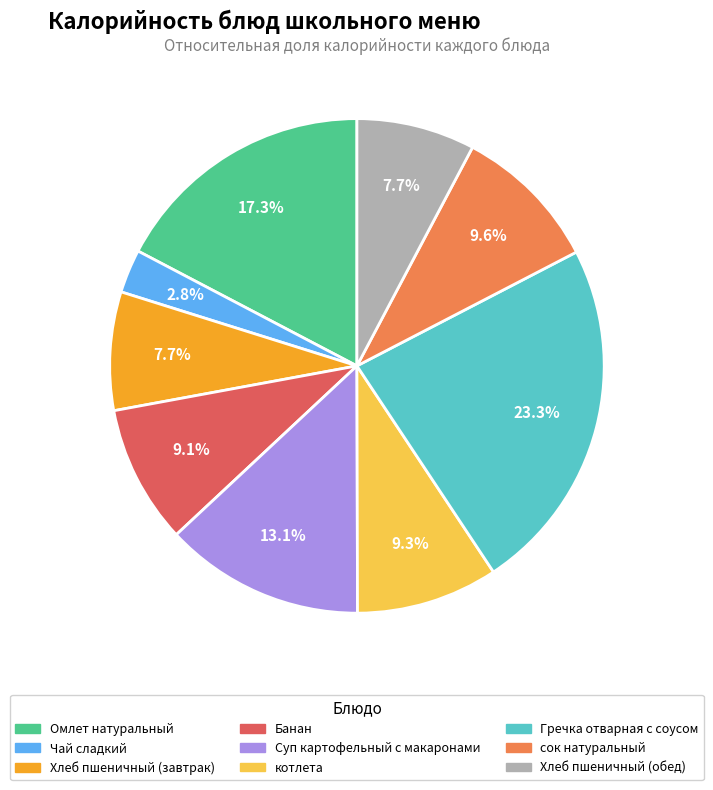

What is the smallest slice in the pie chart?

Чай сладкий